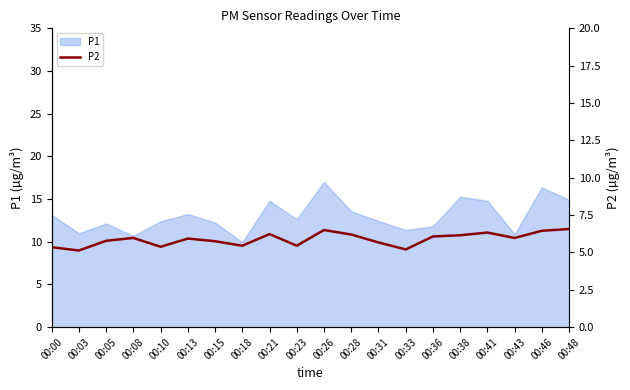

The value of P1 at 00:13 is 3.1. True or false?

False